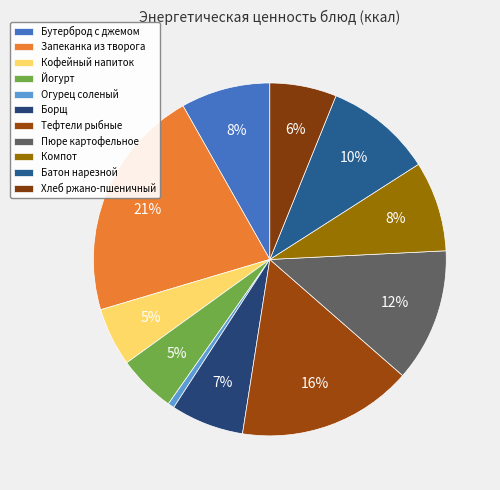

To the nearest percent, what is the average slice percentage?

9%